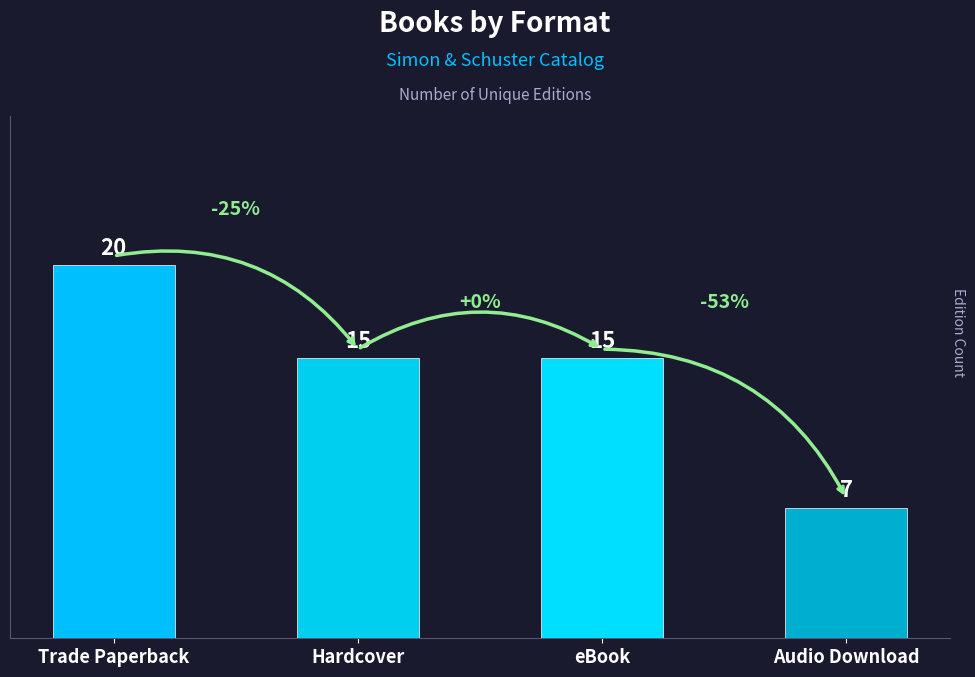

Which label corresponds to the largest value in the chart?

Trade Paperback